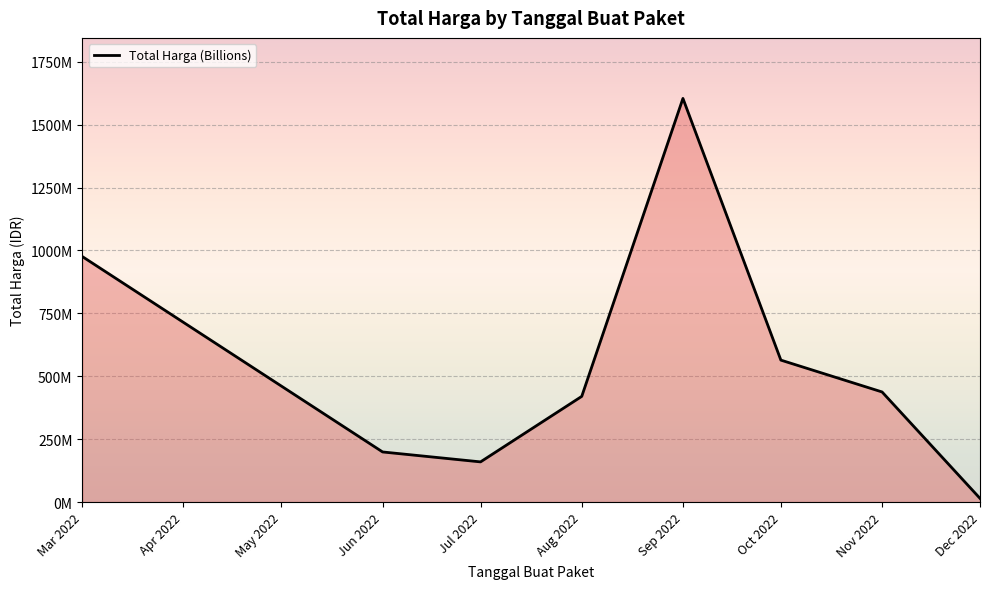

At which label is the value closest to 809454500?

Mar 2022